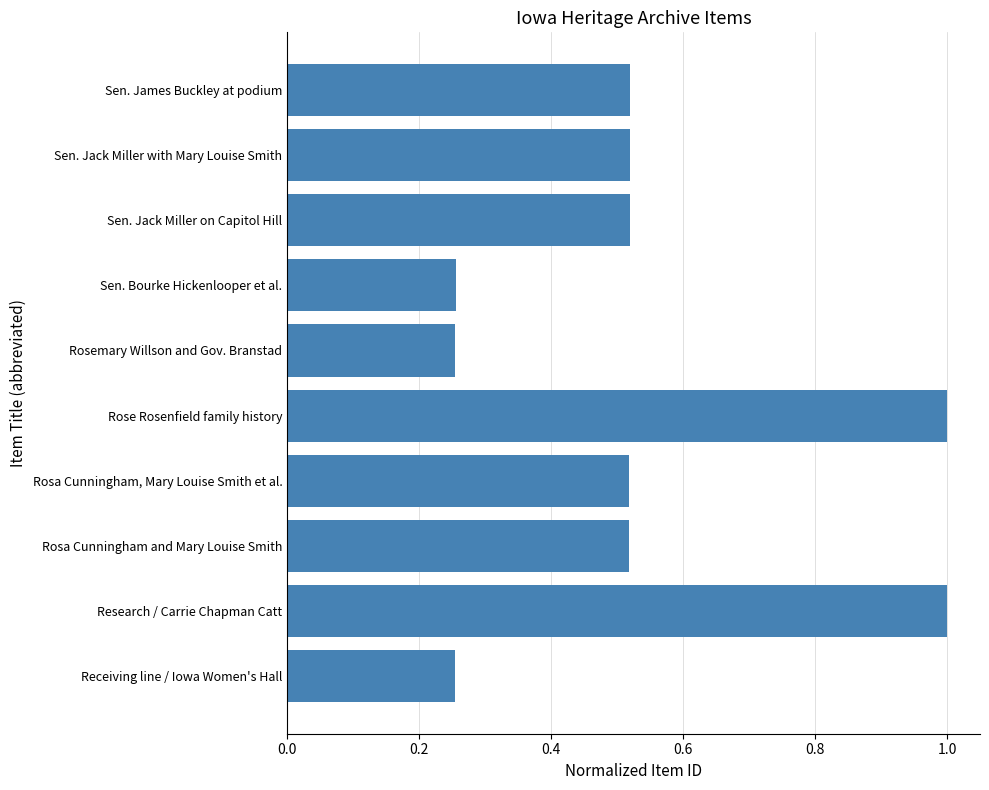

Are the bars grouped side by side (vs. stacked)?

No